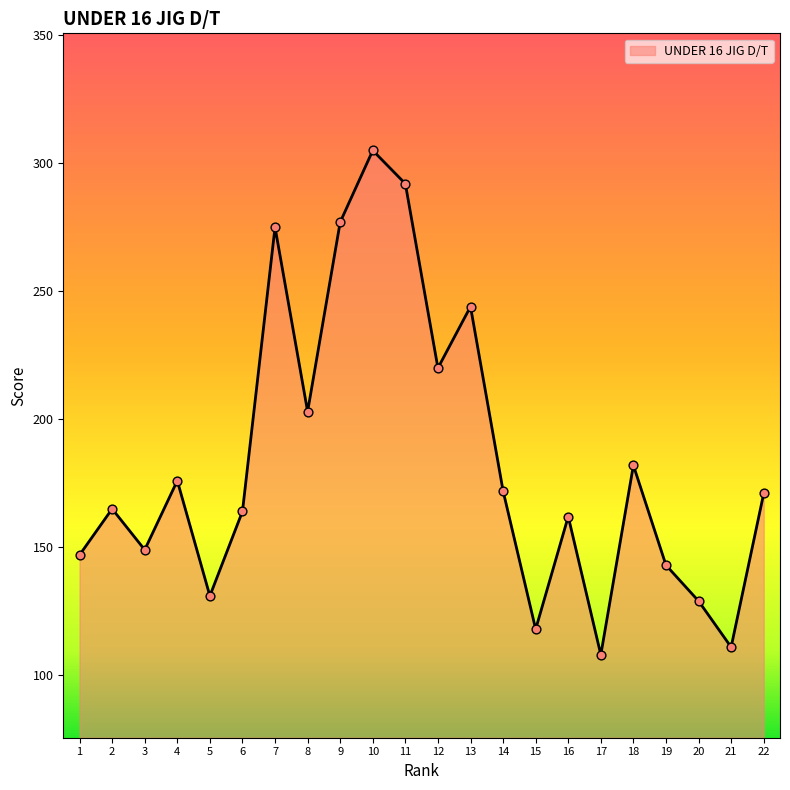

Between 6 and 15, which is larger?

6